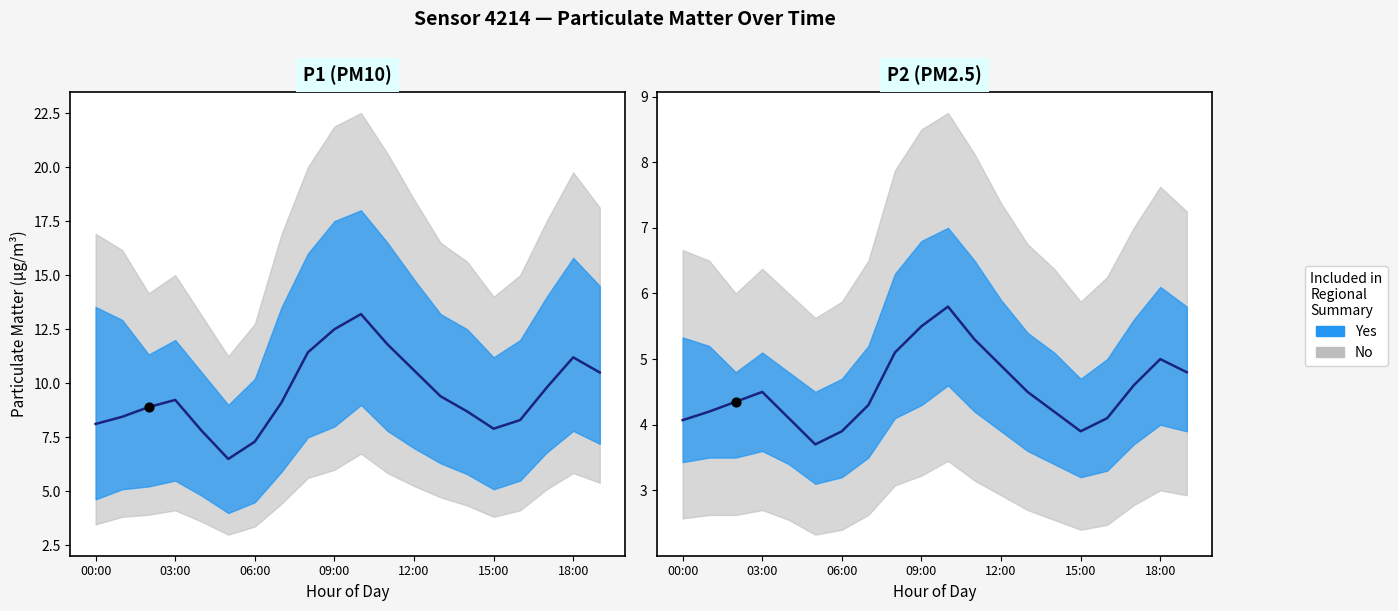

Is the value of P2_upper at 12:00 greater than the value of P1_lower at 15:00?

Yes